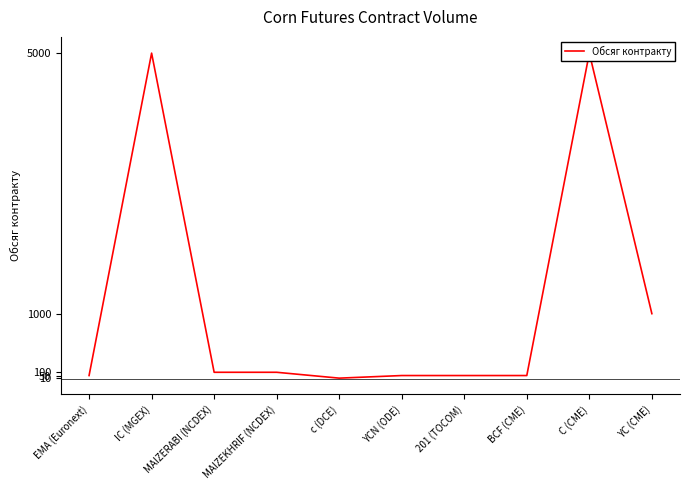

What is the maximum value shown in the chart?

5000